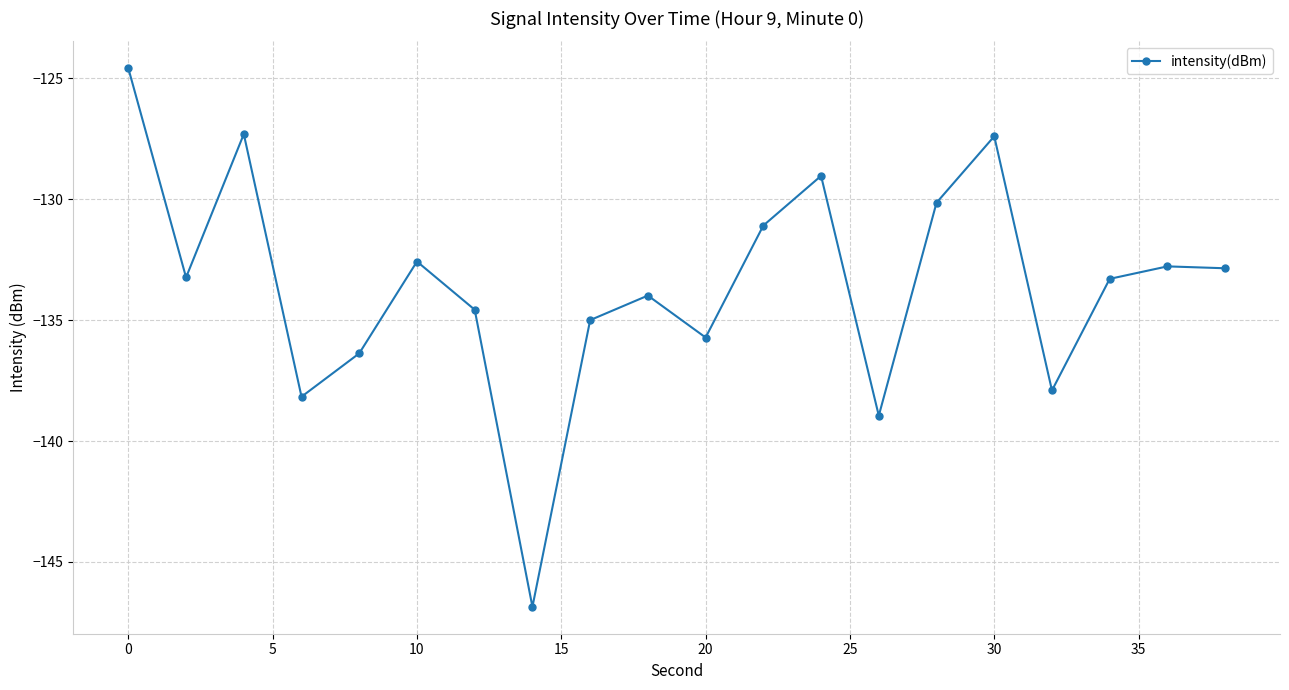

True or false: the data has more than 1 interior local peaks.

True